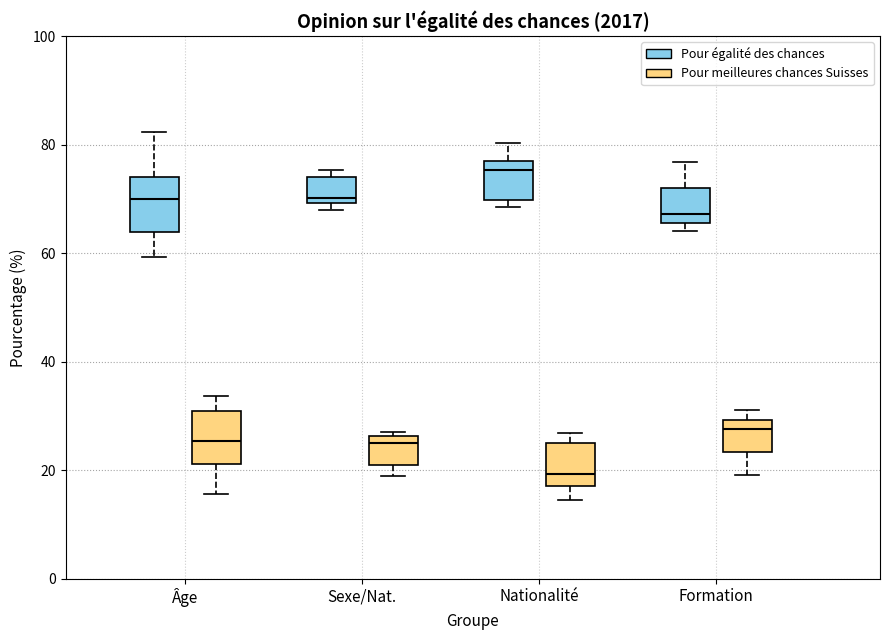

Reading left to right, transcribe this box plot: for each box, give where its median line is, the range the box spans, and where its two whiskers end, as read against the y-axis. The values are not printed on the chart, so give them approximately, as read against the axis.

Âge (Pour égalité des chances): median 70, box 64 to 74, whiskers 60 to 82
Âge (Pour meilleures chances Suisses): median 26, box 22 to 30, whiskers 16 to 34
Sexe/Nat. (Pour égalité des chances): median 70 (just above the box's lower edge), box 70 to 74, whiskers 68 to 76
Sexe/Nat. (Pour meilleures chances Suisses): median 26 (just below the box's upper edge), box 22 to 26, whiskers 18 to 28
Nationalité (Pour égalité des chances): median 76, box 70 to 78, whiskers 68 to 80
Nationalité (Pour meilleures chances Suisses): median 20, box 18 to 26, whiskers 14 to 26 (just above the box's upper edge)
Formation (Pour égalité des chances): median 68, box 66 to 72, whiskers 64 to 76
Formation (Pour meilleures chances Suisses): median 28, box 24 to 30, whiskers 20 to 32